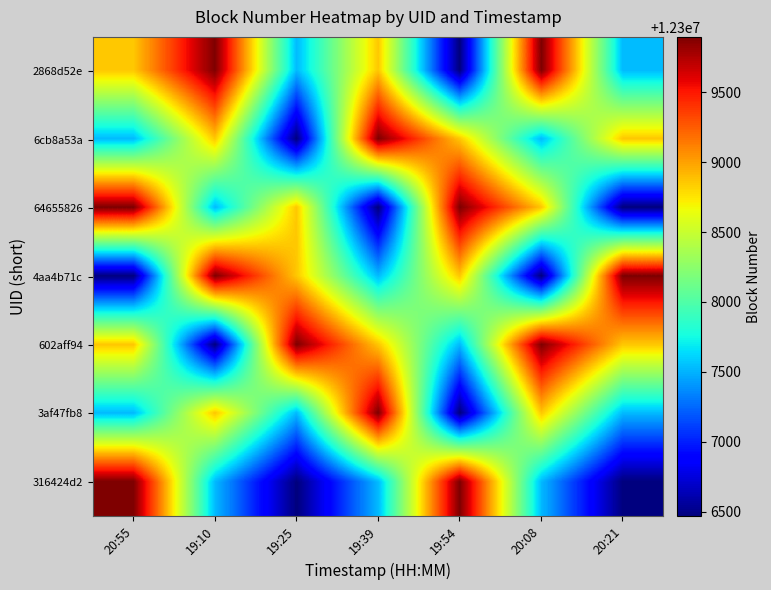

Between 20:55 and 19:10, which series saw the biggest shift?

4aa4b71c